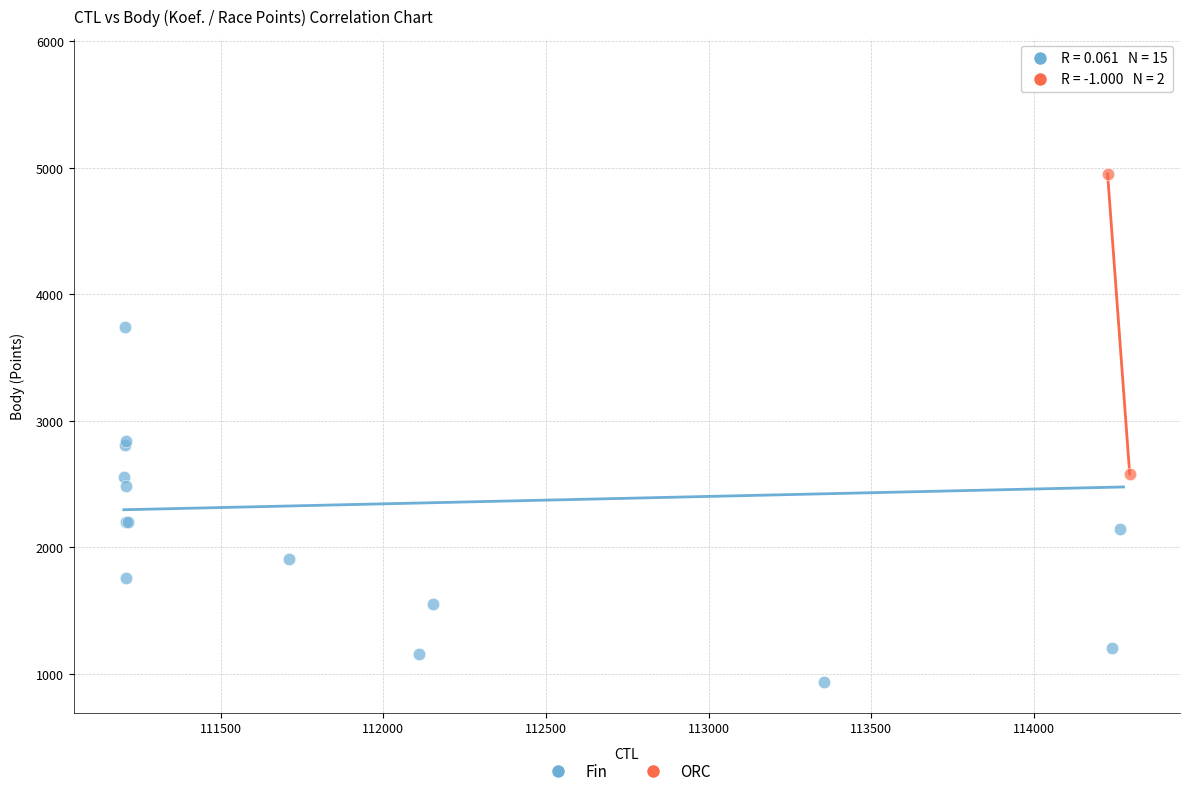

What are all the series names shown in the legend?

Fin, ORC